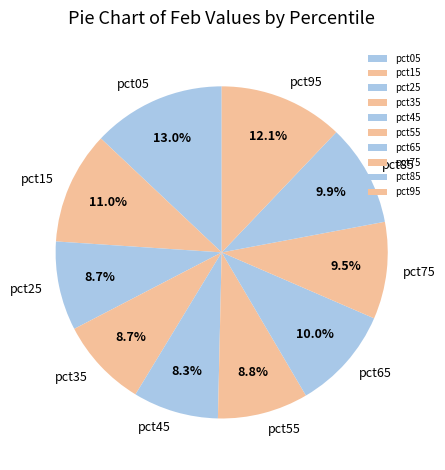

Does pct75 represent more than half of the total?

No